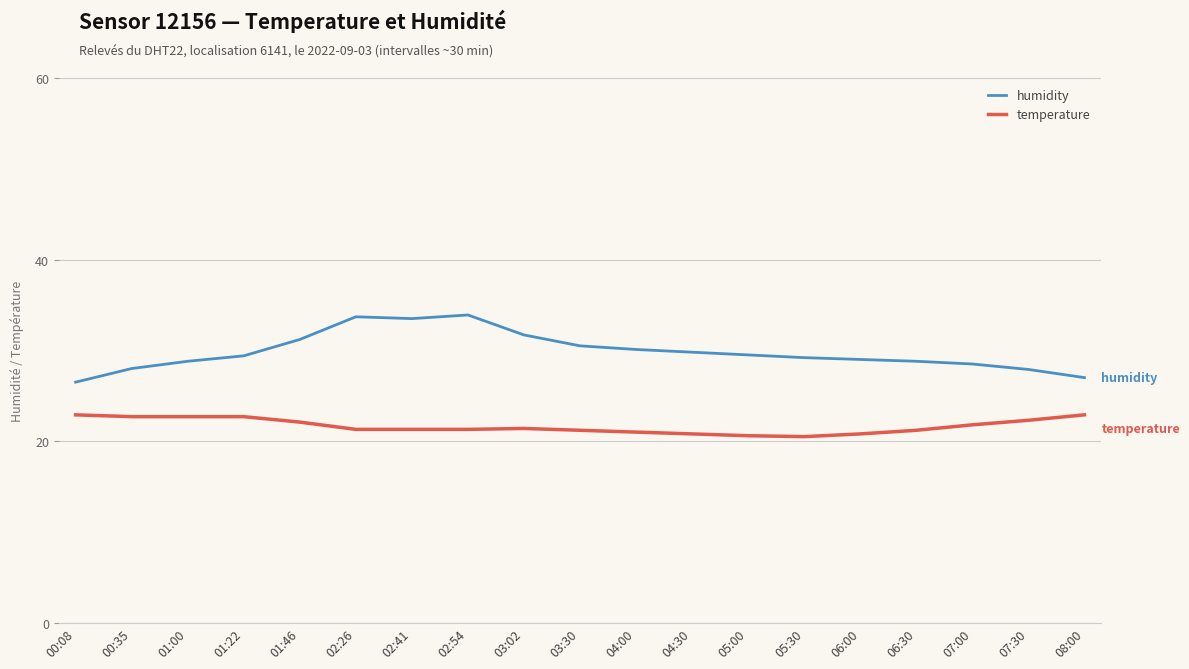

Which series changed the most between 00:08 and 01:22?

humidity